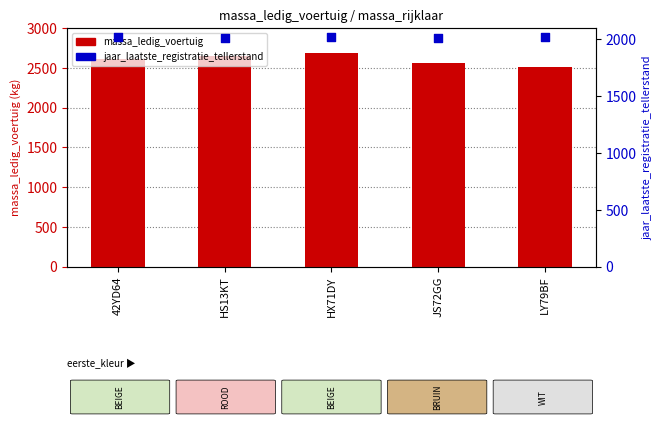

What is the total value across all series at JS72GG?

4574